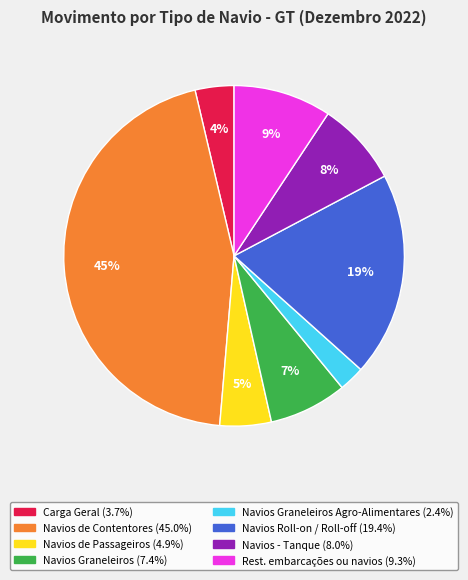

Is there any slice that represents more than half of the pie?

No